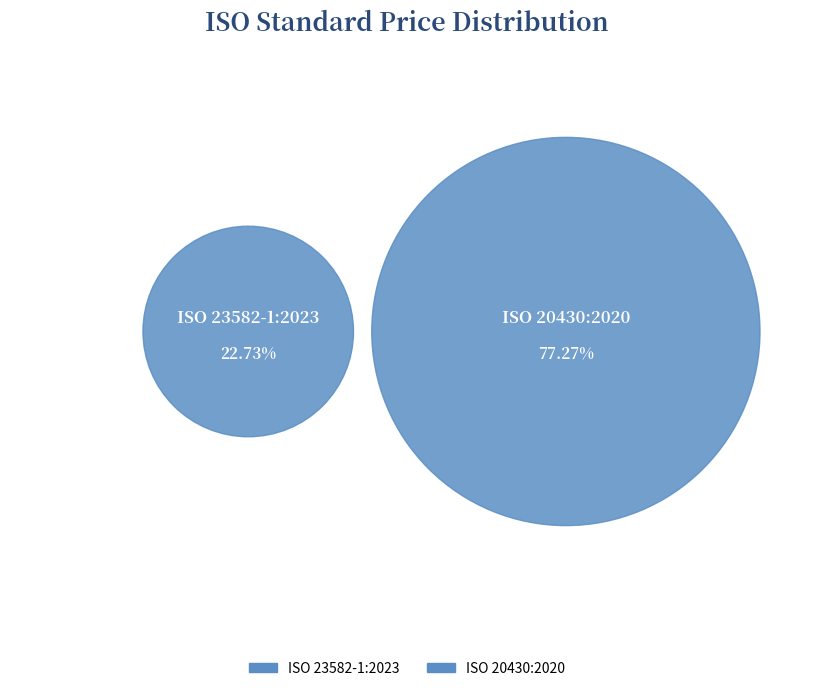

What is the total percentage of ISO 23582-1:2023 and ISO 20430:2020?

100.0%